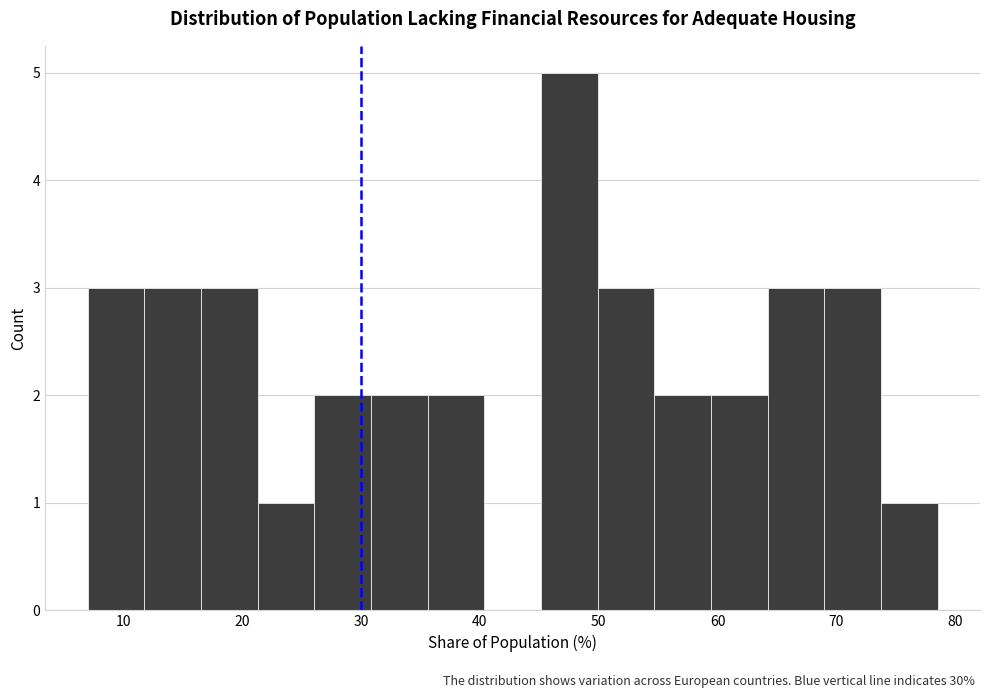

Reading left to right, list every bar in this chart as the range it spans on the x-axis followed by its height. Neither the bar edges nor the heights are printed on the chart, so give them approximately, as read against the axes.

7 to 12: 3
12 to 17: 3
17 to 21: 3
21 to 26: 1
26 to 31: 2
31 to 36: 2
36 to 40: 2
40 to 45: 0
45 to 50: 5
50 to 55: 3
55 to 59: 2
59 to 64: 2
64 to 69: 3
69 to 74: 3
74 to 79: 1